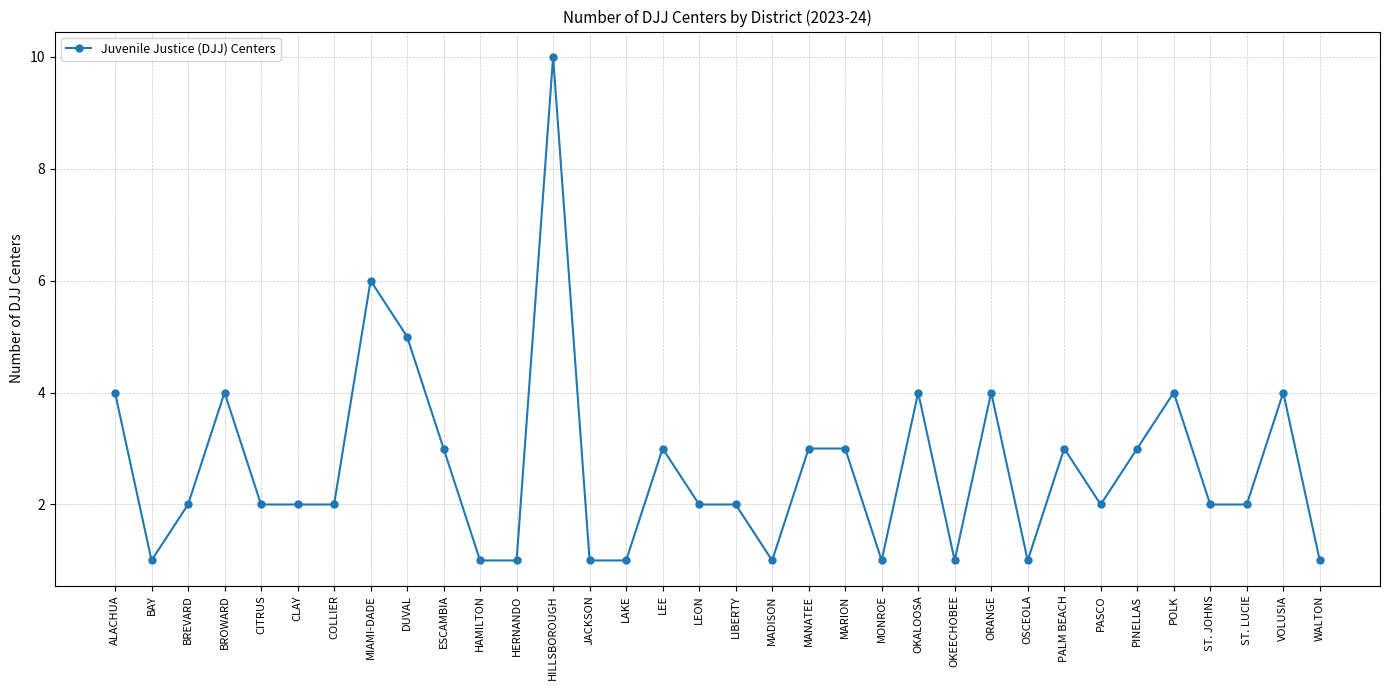

What value does the data have at PINELLAS?

3